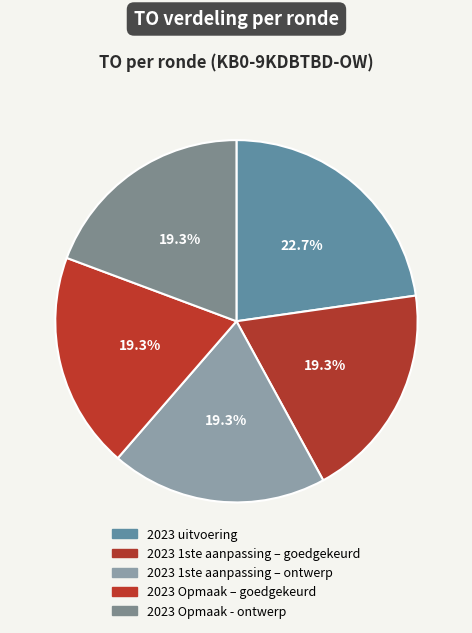

The 2023 Opmaak – goedgekeurd slice represents 19% of the pie. True or false?

True